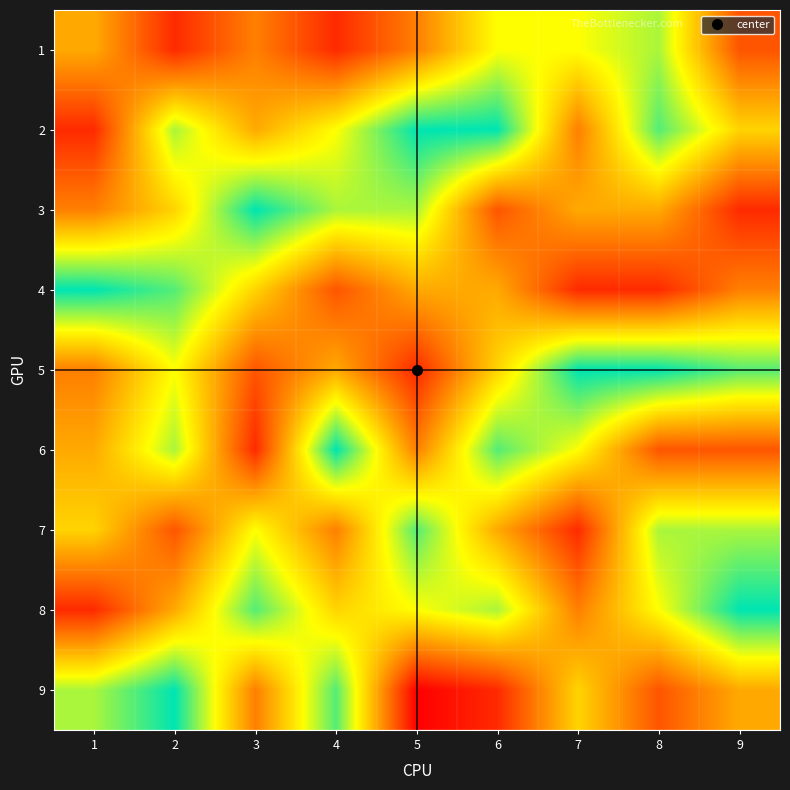

At which category is the sum across all series the highest?

2